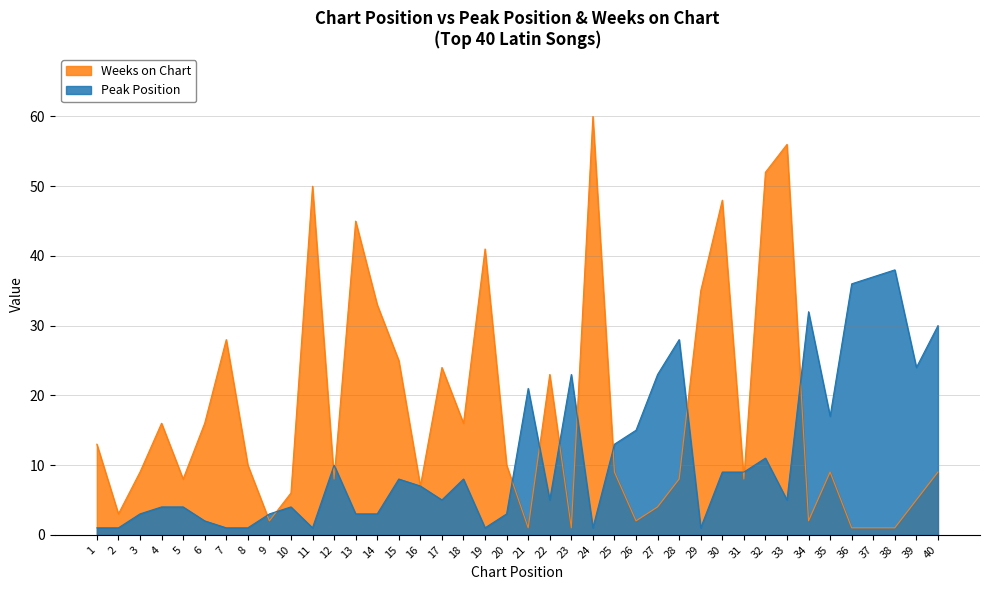

Reading left to right, transcribe all the data shown in this chart.

Peak Position: 1=1	2=1	3=3	4=4	5=4	6=2	7=1	8=1	9=3	10=4	11=1	12=10	13=3	14=3	15=8	16=7	17=5	18=8	19=1	20=3	21=21	22=5	23=23	24=1	25=13	26=15	27=23	28=28	29=1	30=9	31=9	32=11	33=5	34=32	35=17	36=36	37=37	38=38	39=24	40=30
Weeks on Chart: 1=13	2=3	3=9	4=16	5=8	6=16	7=28	8=10	9=2	10=6	11=50	12=8	13=45	14=33	15=25	16=7	17=24	18=16	19=41	20=10	21=1	22=23	23=1	24=60	25=9	26=2	27=4	28=8	29=35	30=48	31=8	32=52	33=56	34=2	35=9	36=1	37=1	38=1	39=5	40=9